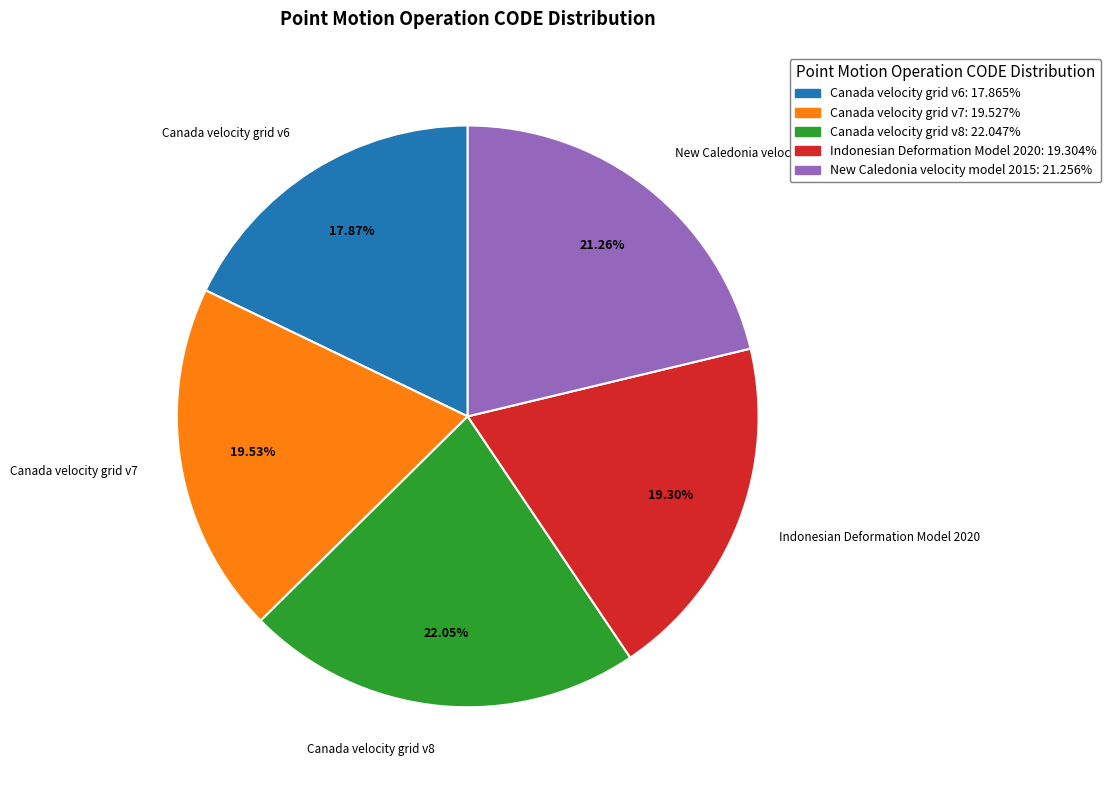

Does Canada velocity grid v6 account for over 50% of the chart?

No